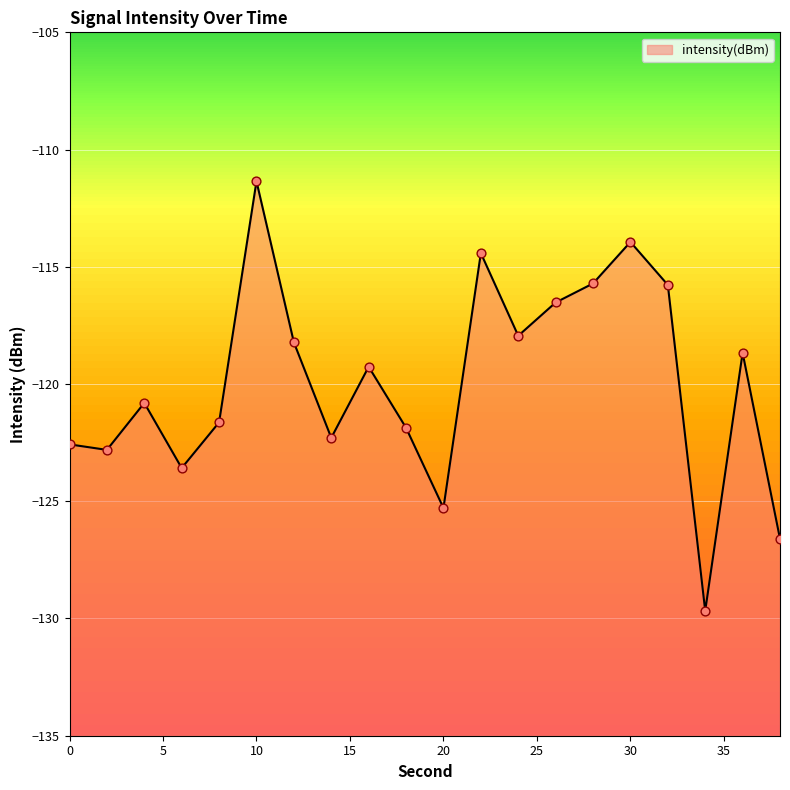

Between 2 and 34, which is larger?

2